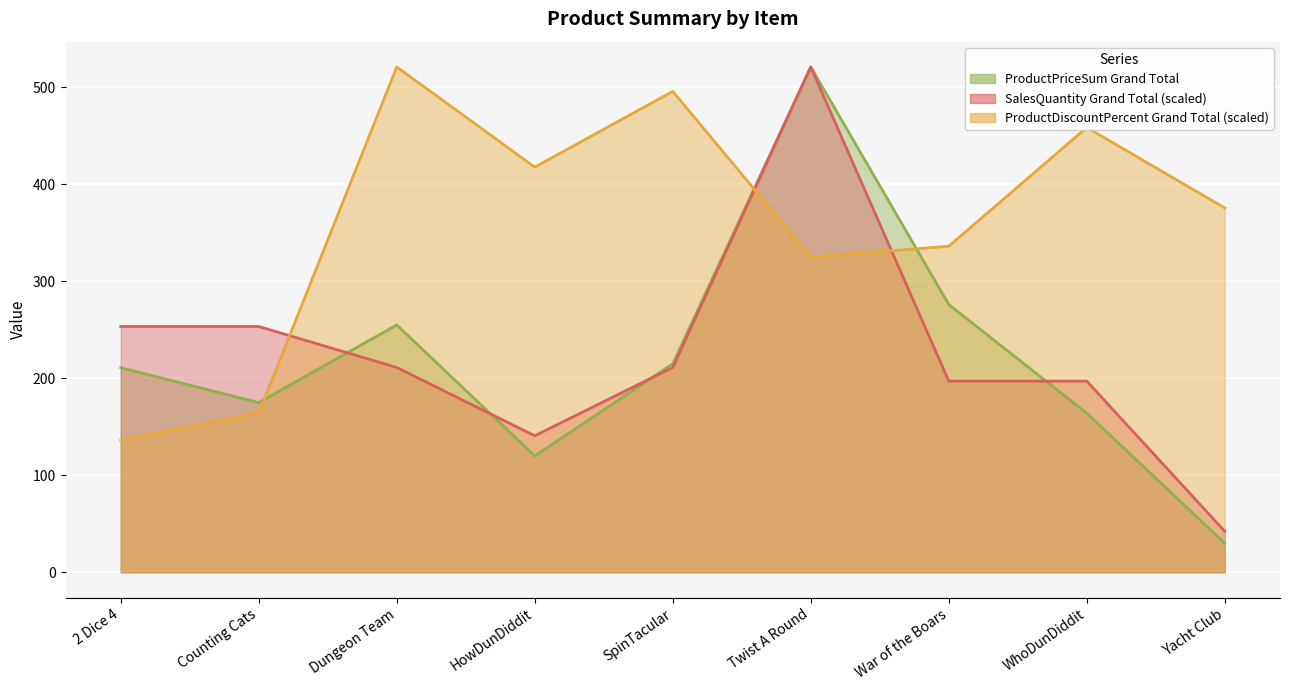

True or false: ProductPriceSum Grand Total has a value of 219.9 at WhoDunDiddit.

False